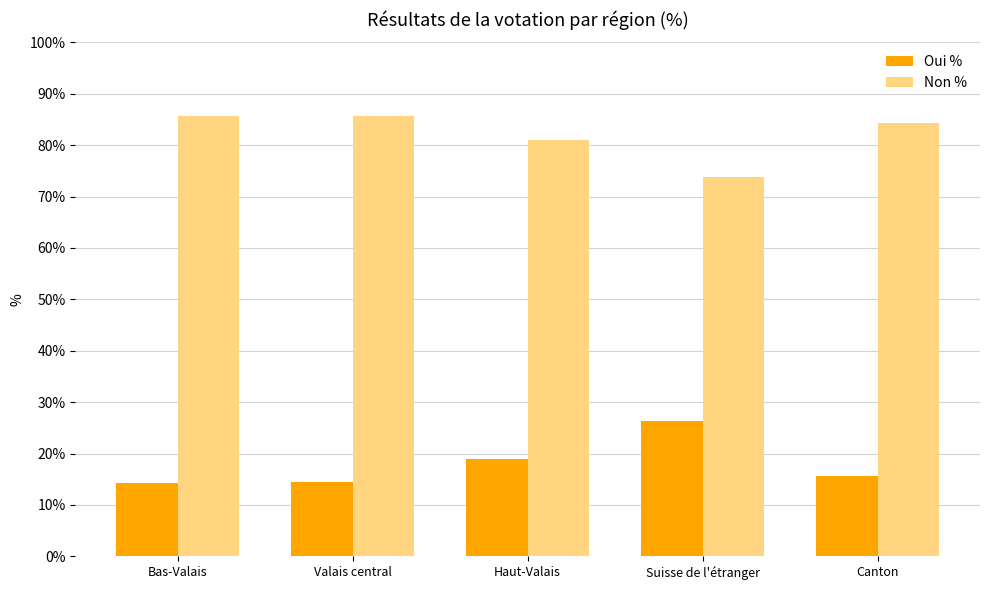

What is the average value of the Non % series?

82.1